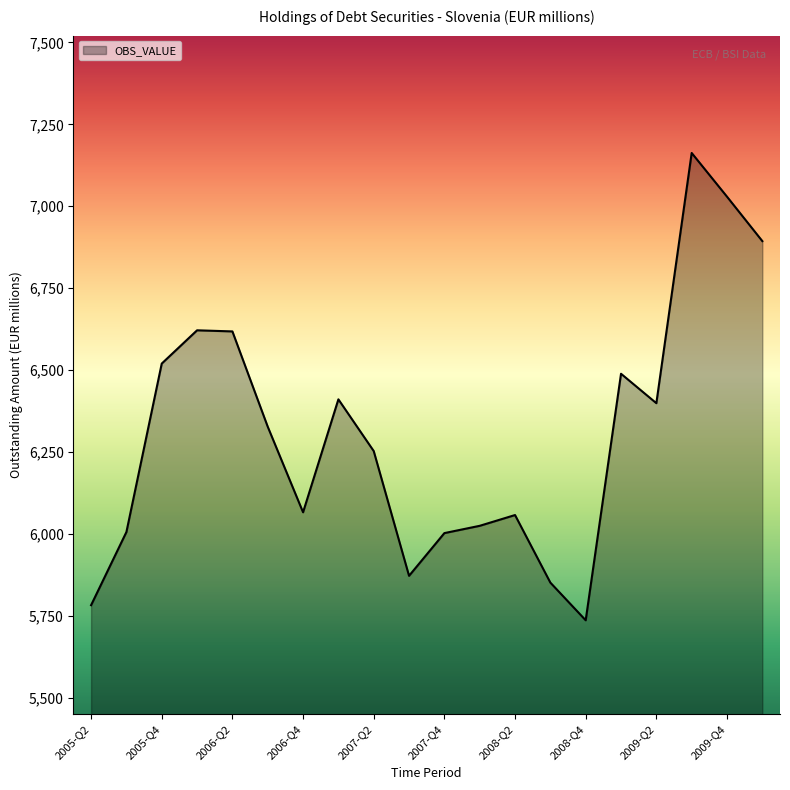

What is the minimum value shown in the chart?

5736.4